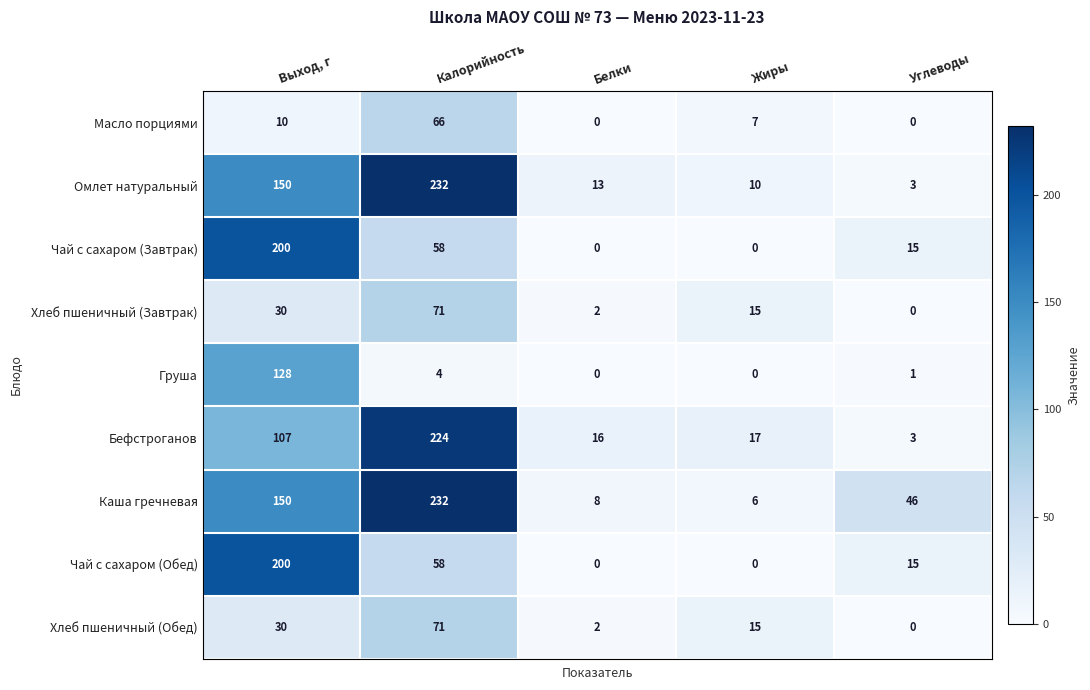

What is the maximum value for Омлет натуральный?

232